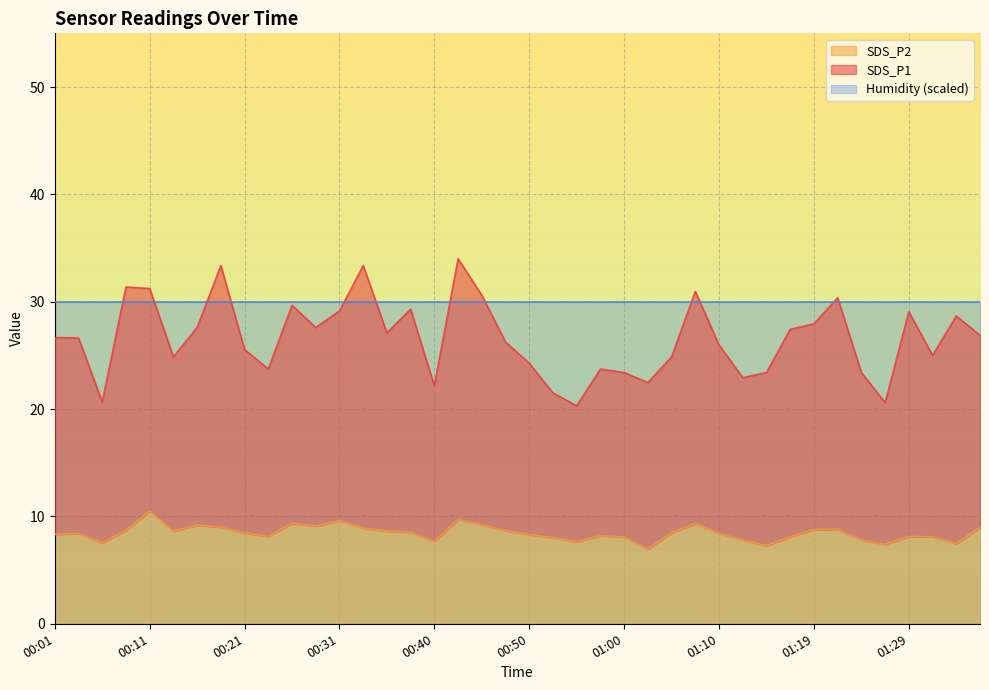

What is the maximum value for SDS_P2?

10.5